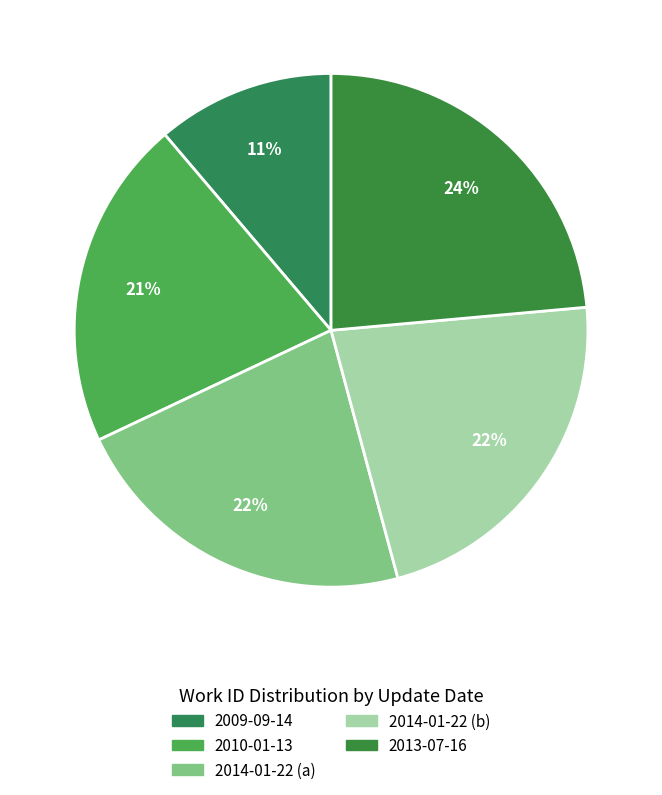

To the nearest percent, what percentage of the pie is 2009-09-14?

11%